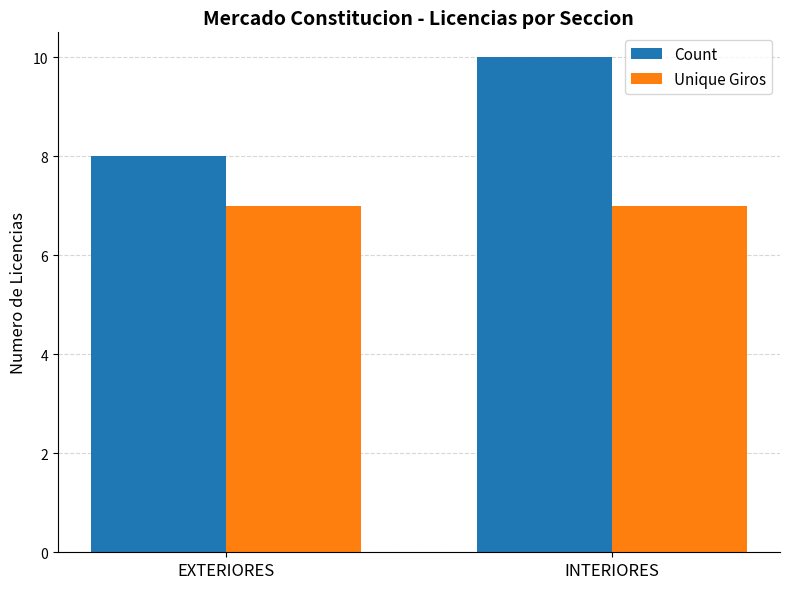

Which series changed the most between EXTERIORES and INTERIORES?

Count